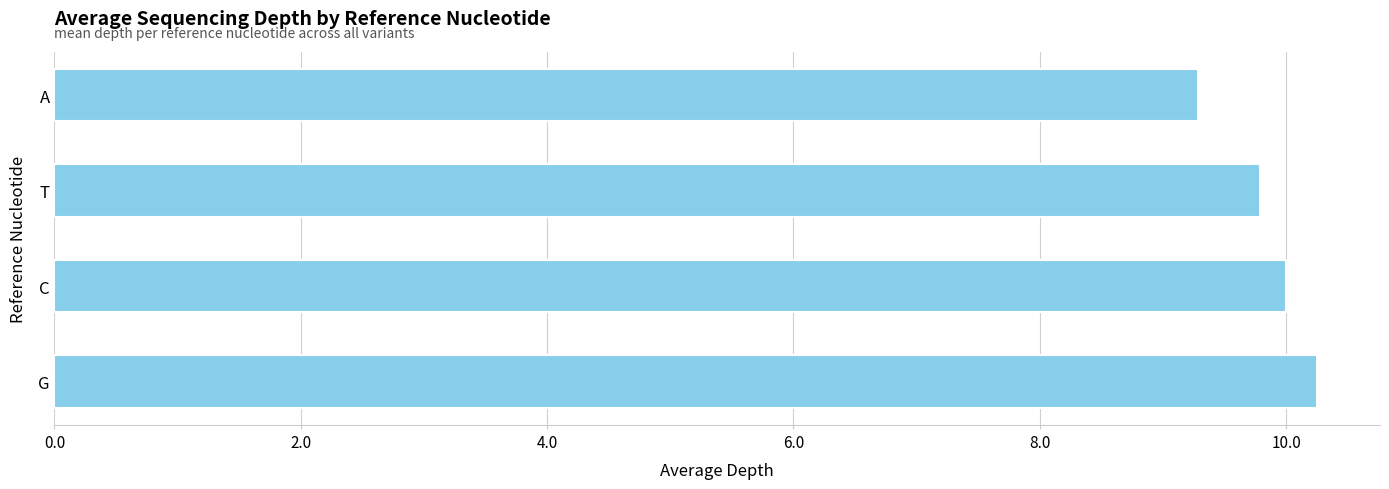

How many values are below 10?

2